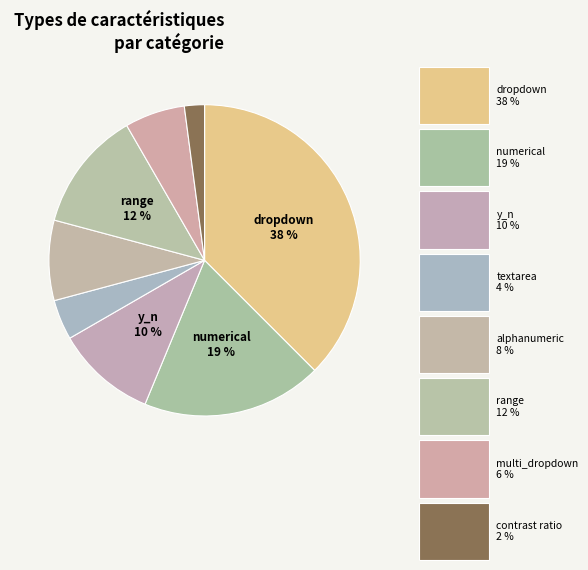

How many slices are in this pie chart?

8